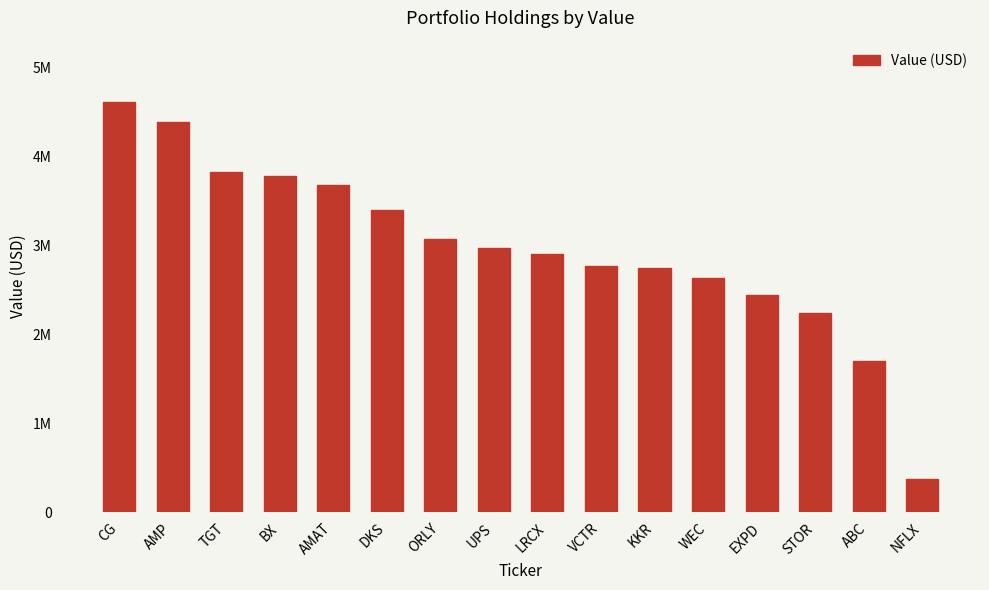

Which has a higher value, ORLY or AMP?

AMP